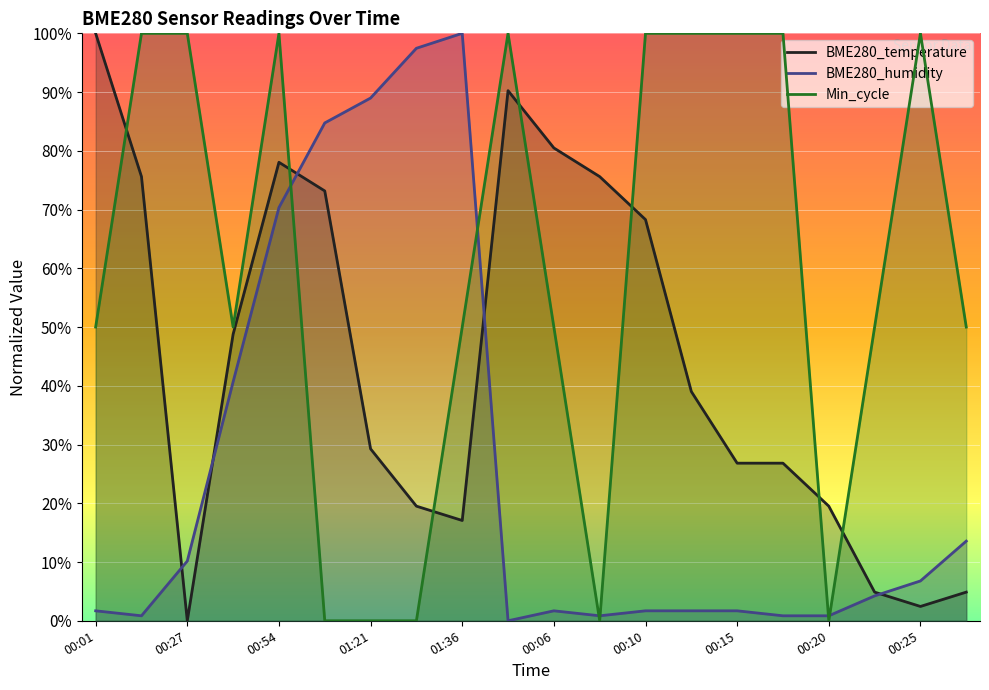

At which label is Min_cycle closest to 50?

00:01